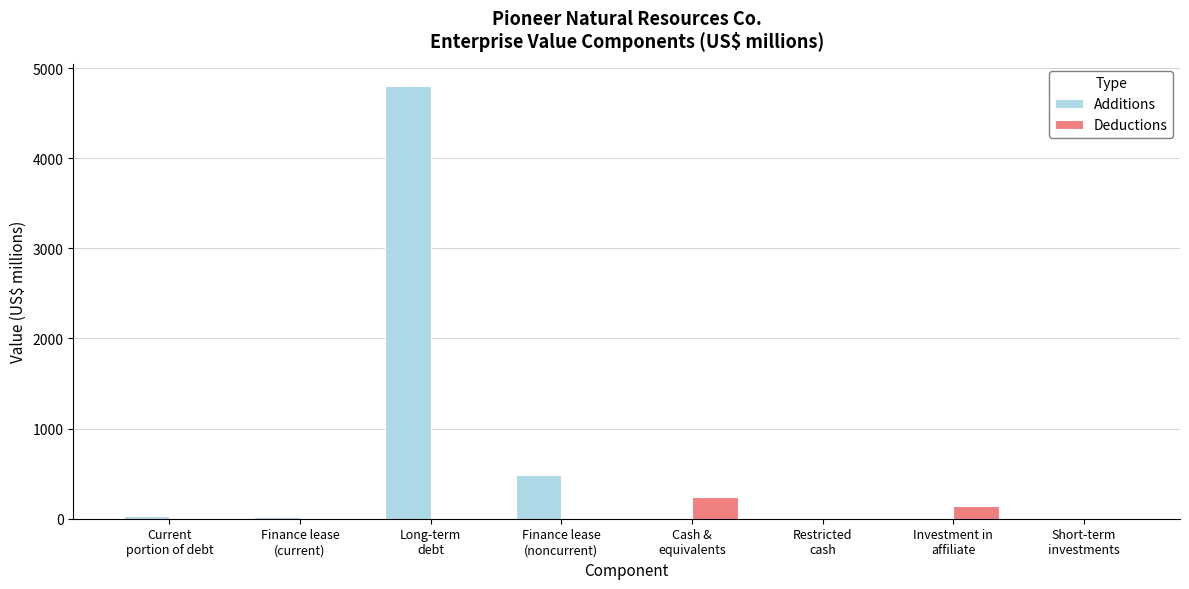

What is the greatest value displayed?

4807